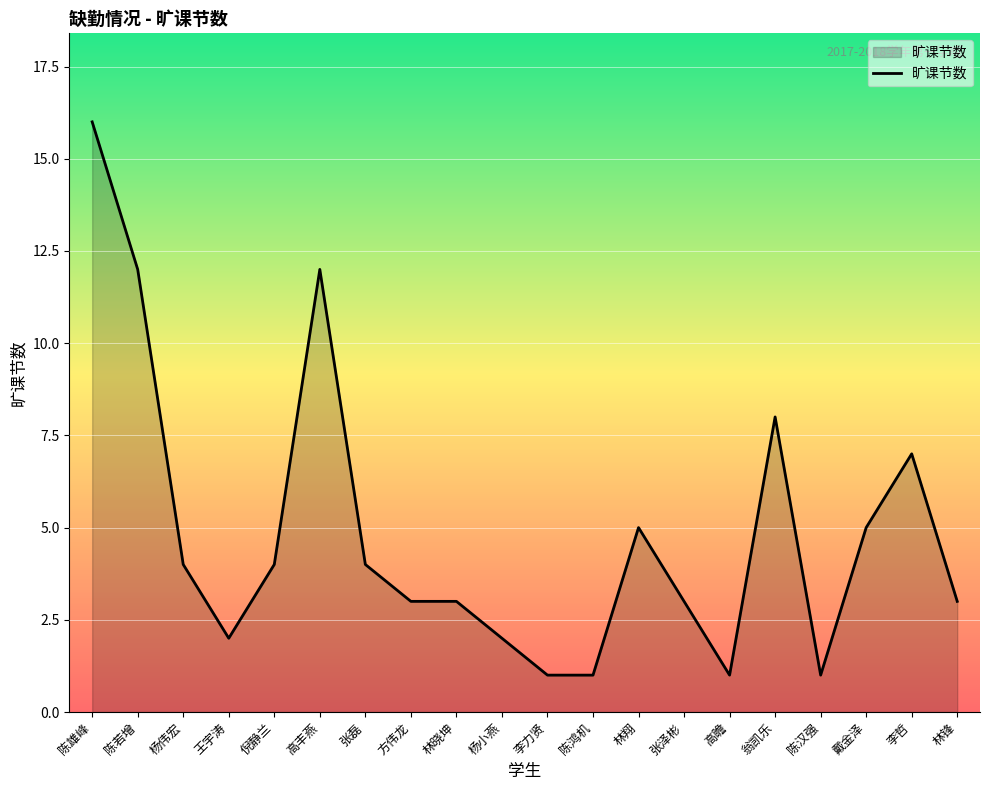

What is the difference between the maximum and minimum values?

15